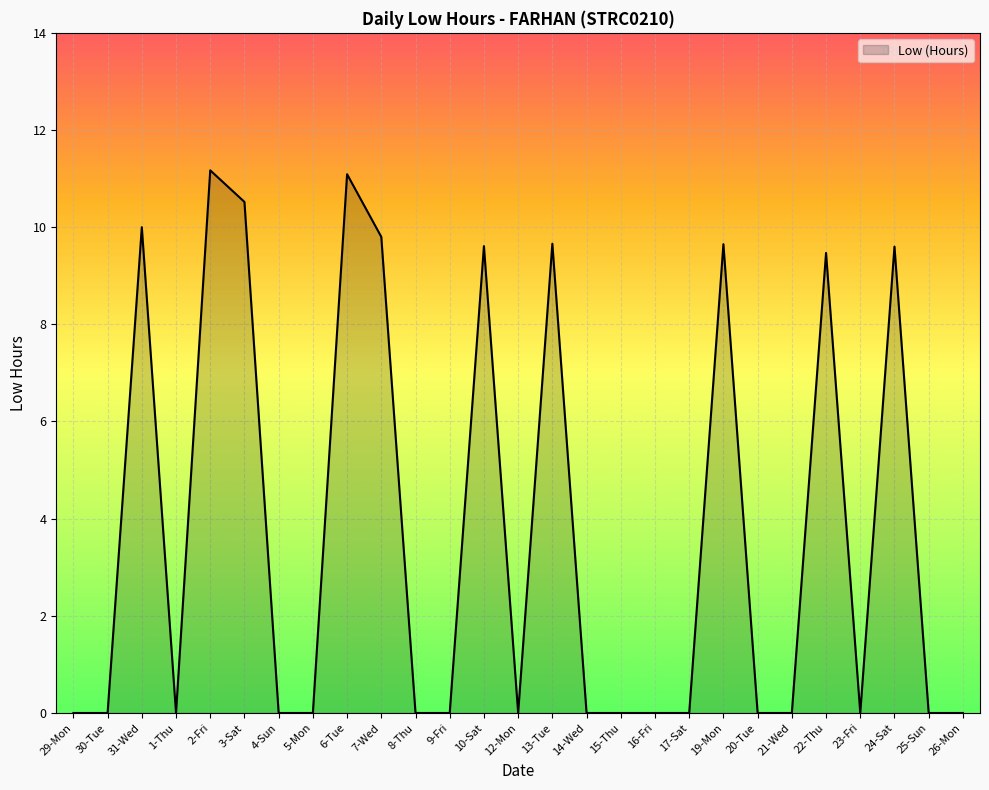

What is the difference between the maximum and minimum values?

11.2